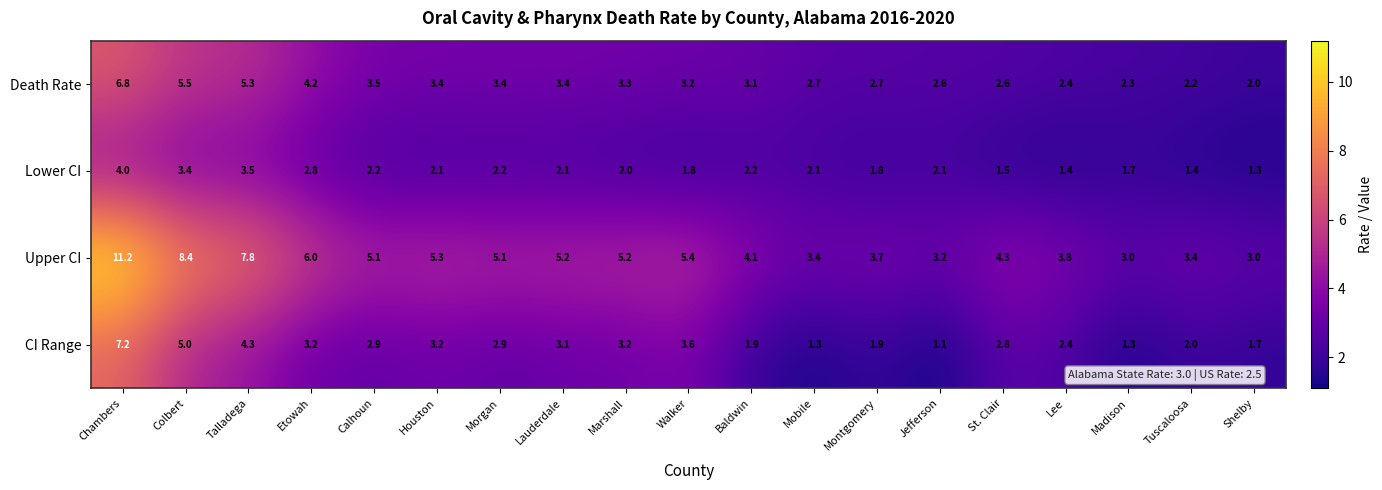

Which label corresponds to the smallest value in the chart?

Jefferson